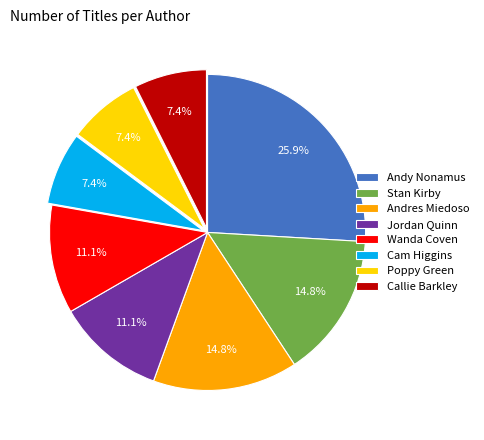

Which slice is the largest?

Andy Nonamus